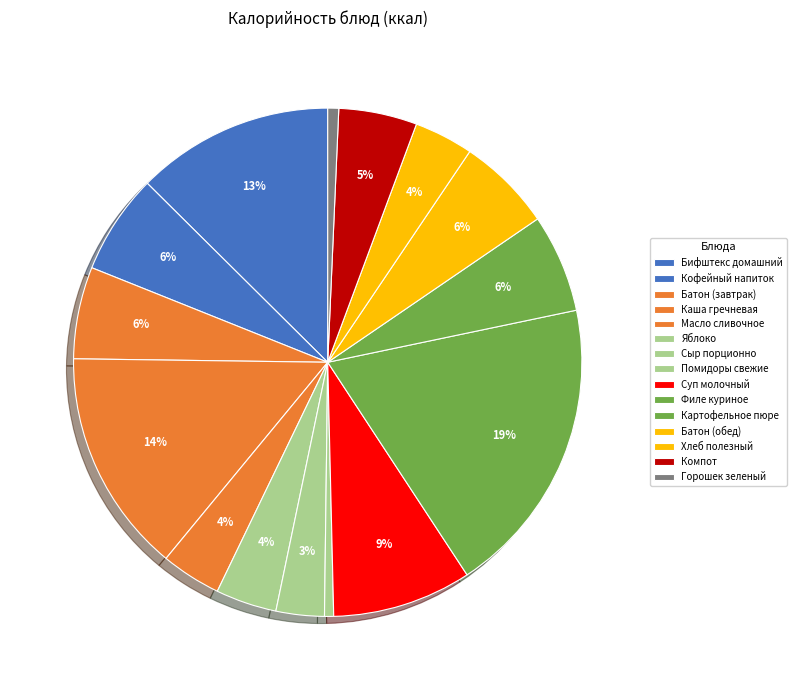

Between Хлеб полезный and Сыр порционно, which is larger?

Хлеб полезный